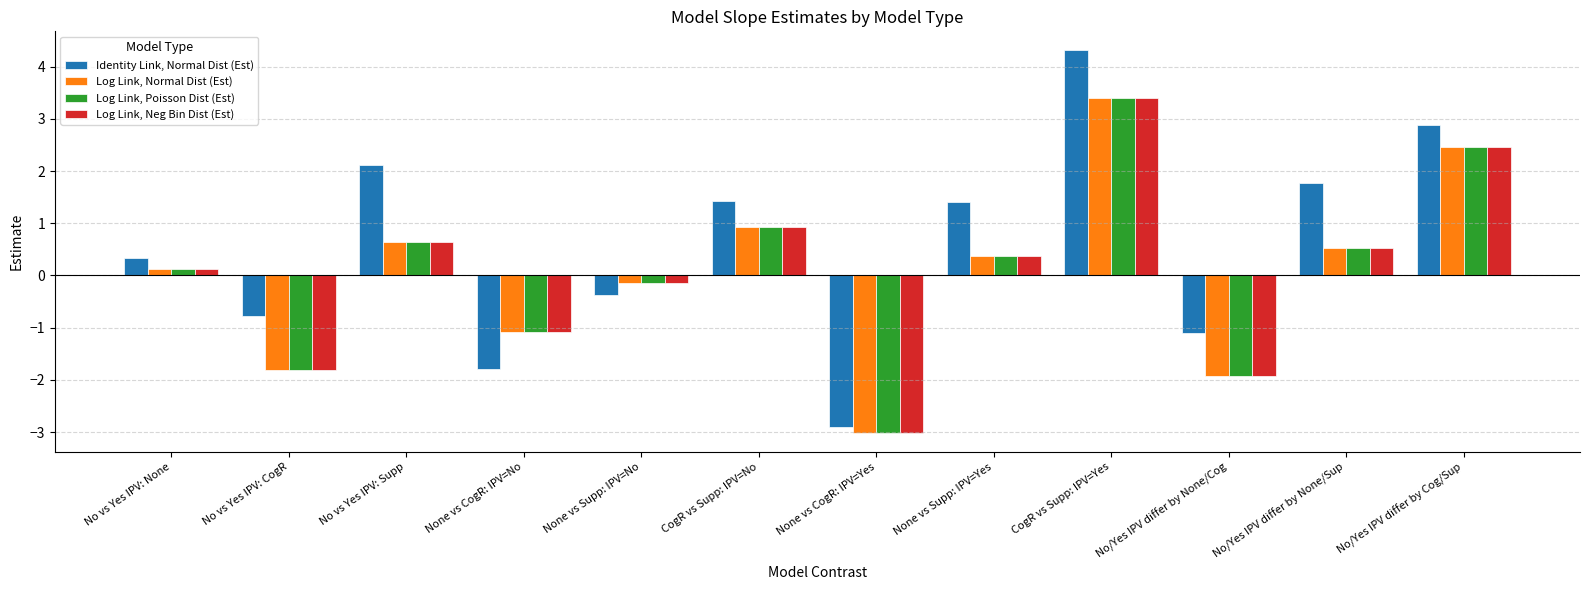

What is the greatest value displayed?

4.3